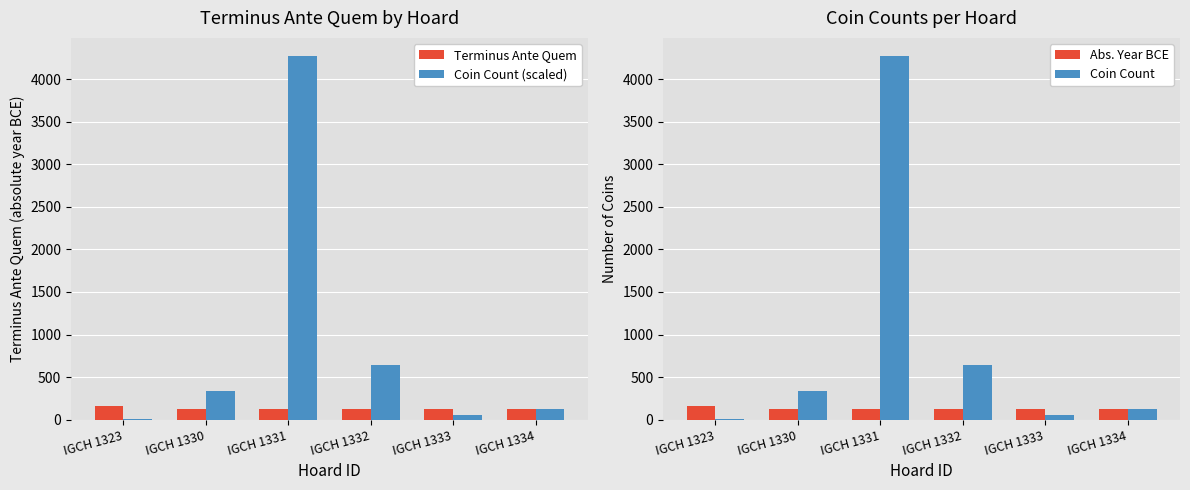

Does the chart contain stacked bars?

No